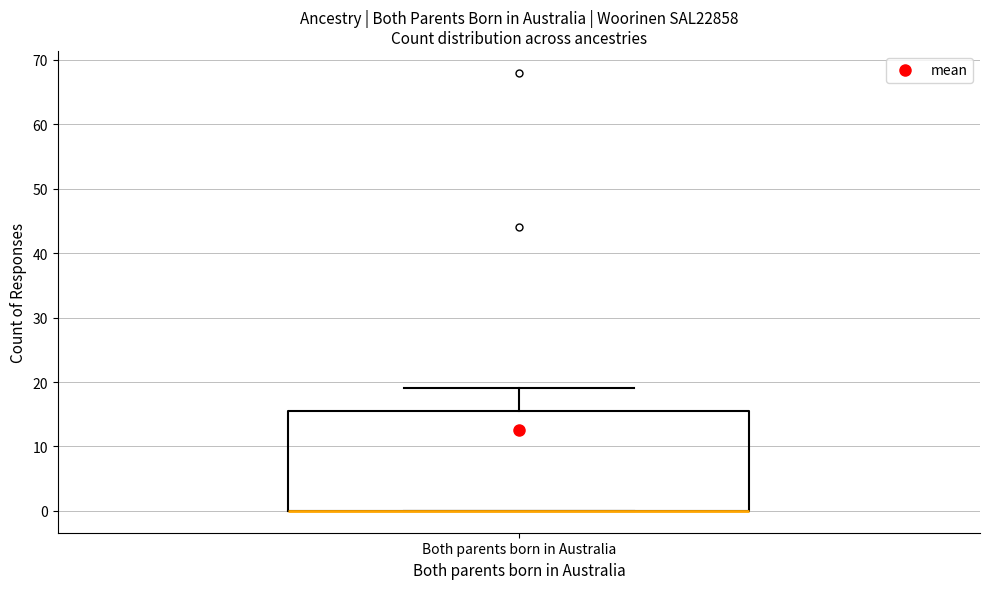

Transcribe this box plot: give where the median line is, the range the box spans, and where the two whiskers end, as read against the y-axis. The values are not printed on the chart, so give them approximately, as read against the axis.

median 0 (drawn on the box's lower edge), box 0 to 16, whiskers 0 to 19